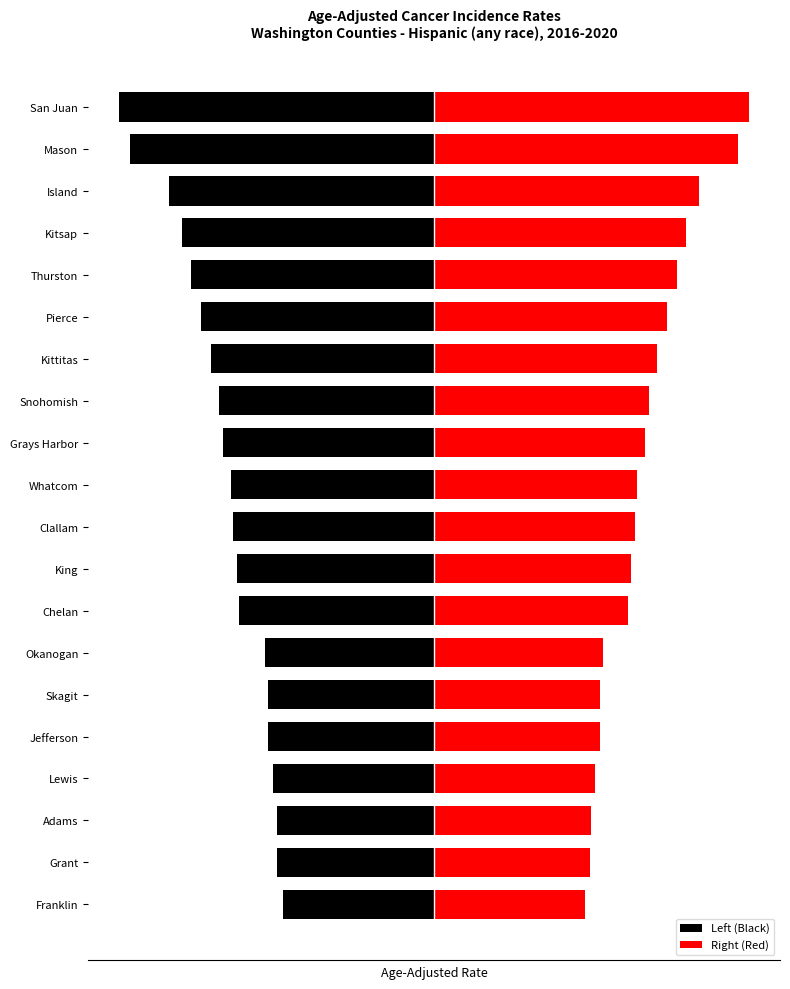

The Left (Black) series shows -191.0 at King. True or false?

True